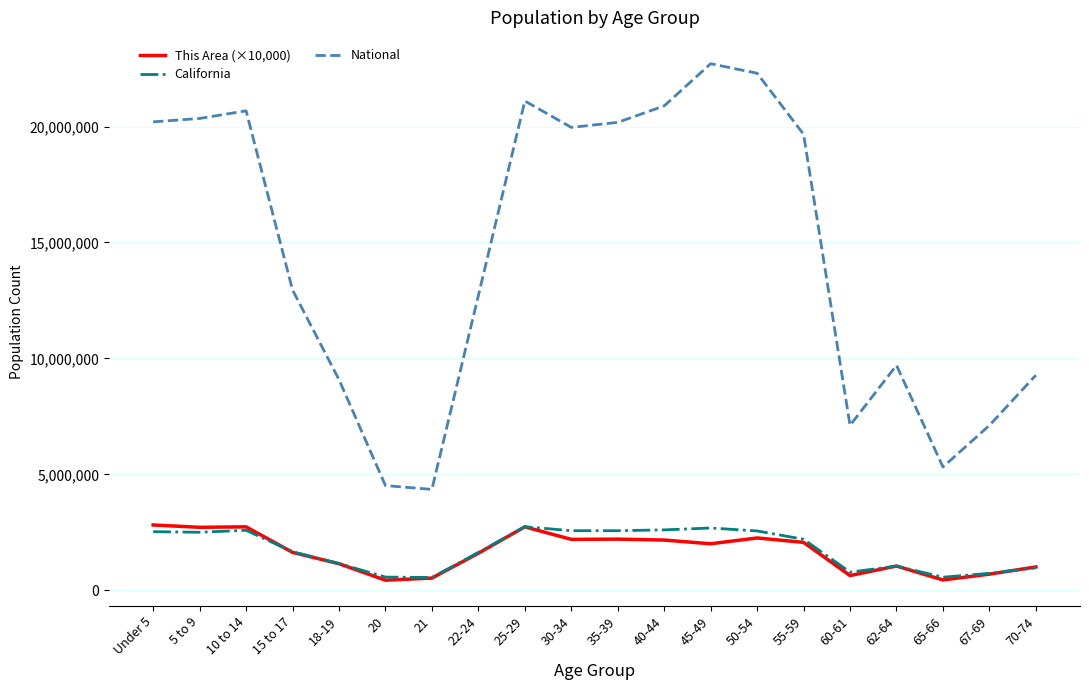

Where is National nearest to the value 13531442?

15 to 17